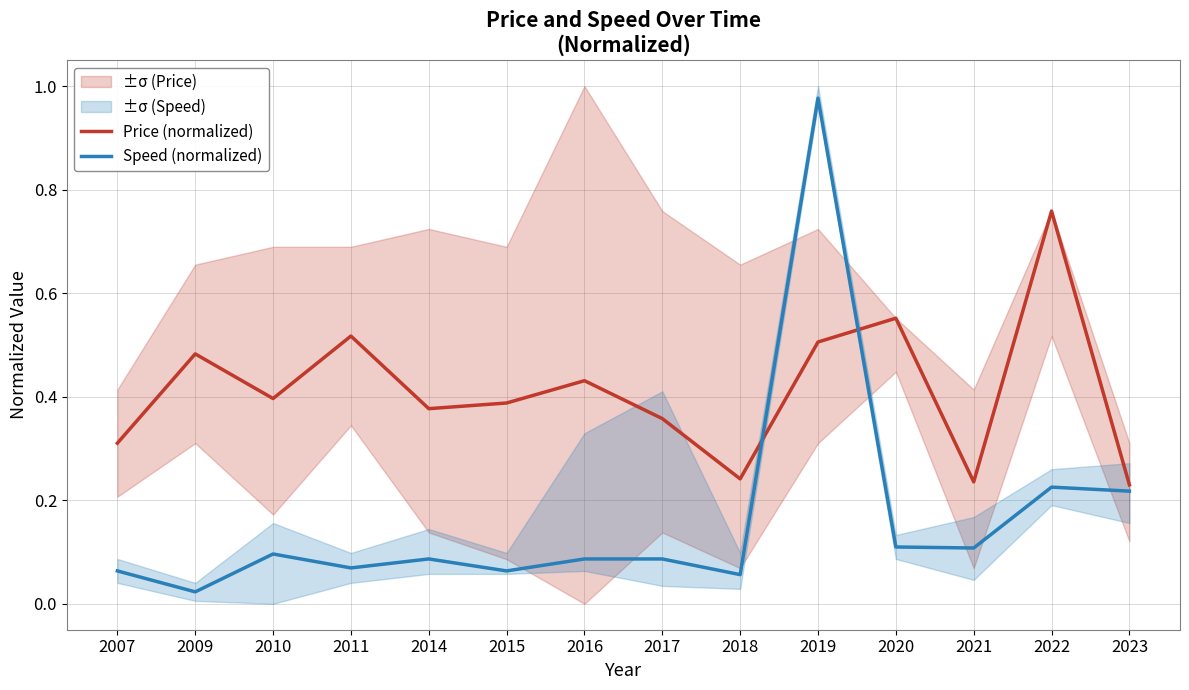

Is it true that Speed (normalized) equals 0.0 at 2015?

False